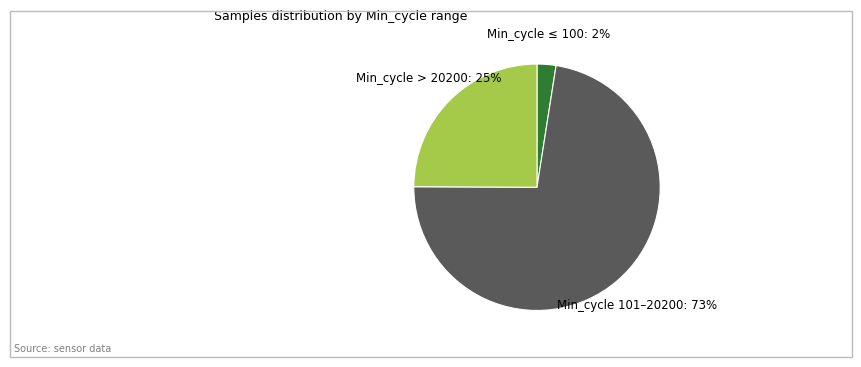

Does any single category account for the majority?

Yes